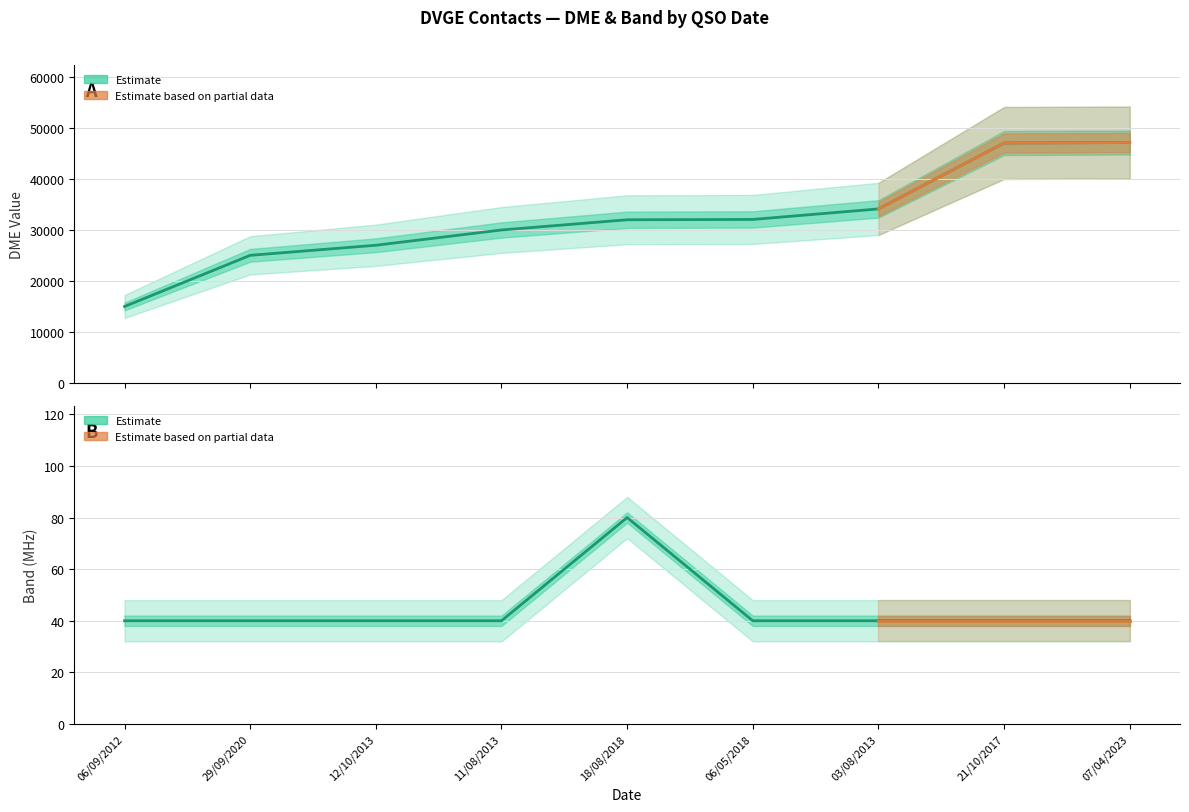

What is the label of the 1st point from the left?

06/09/2012